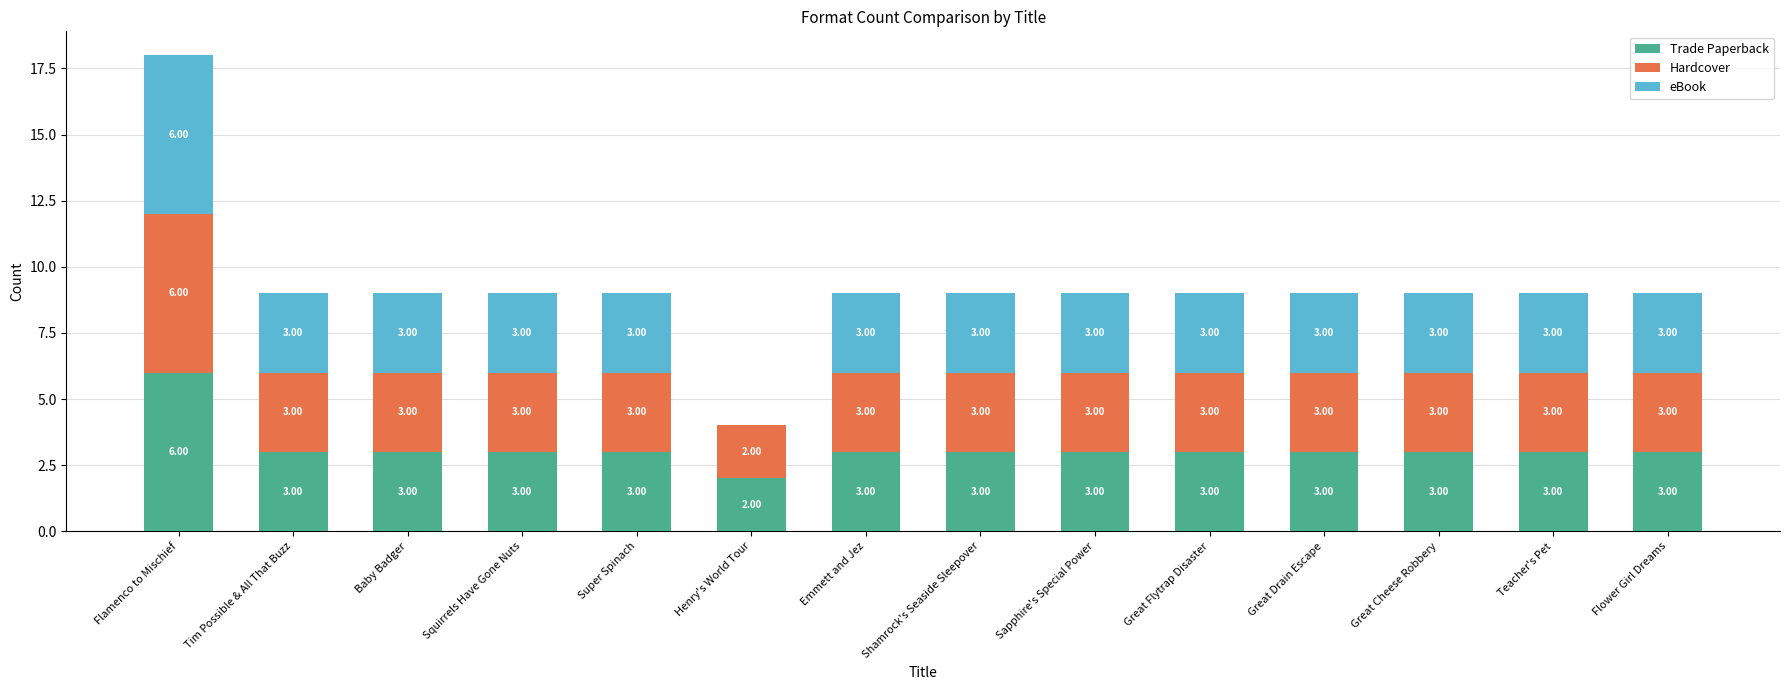

Are the bars grouped side by side (vs. stacked)?

No